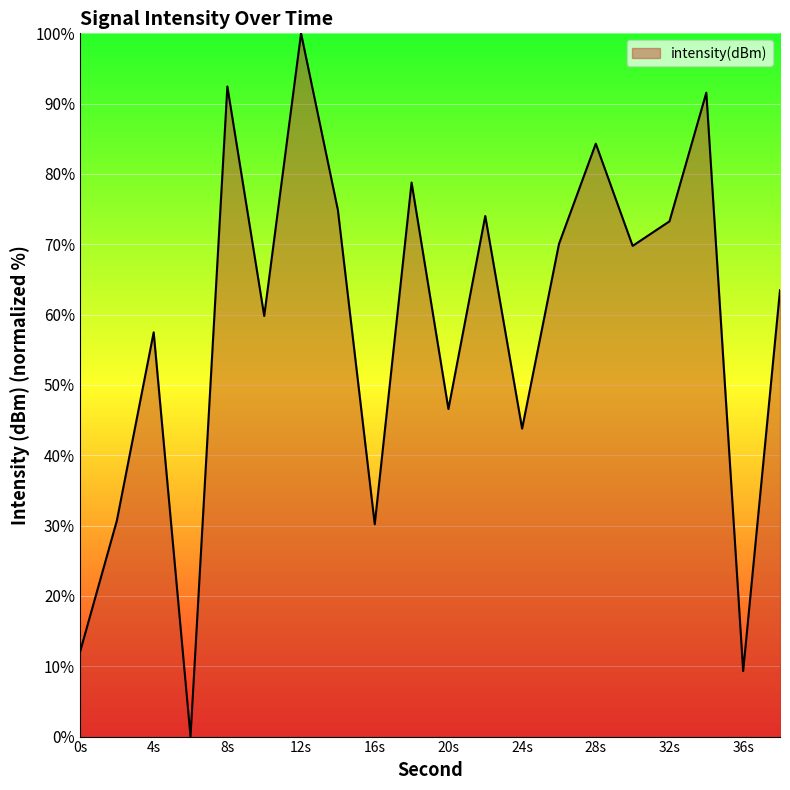

What is the difference between the maximum and minimum values?

100.0